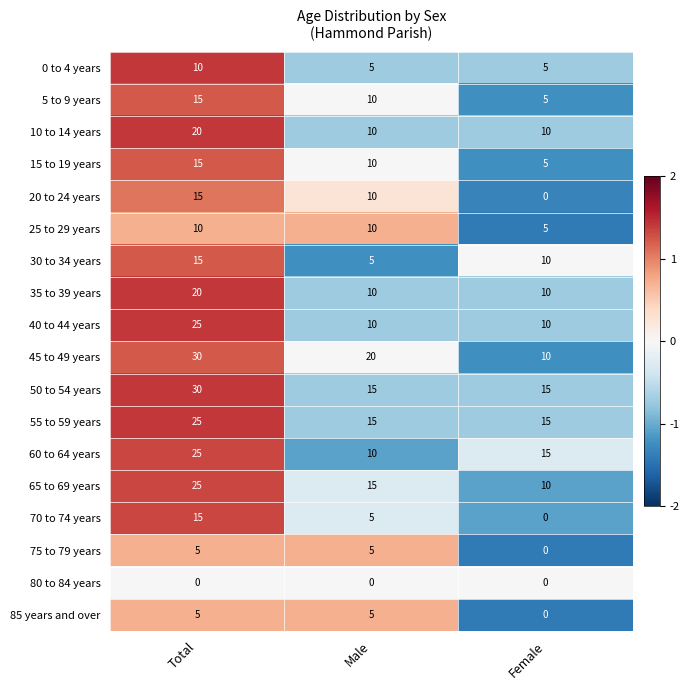

How many values in the 15 to 19 years series are below 10?

1